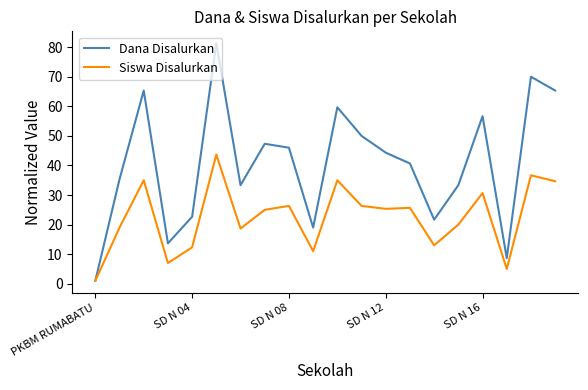

Which series has the widest spread of values?

Dana Disalurkan